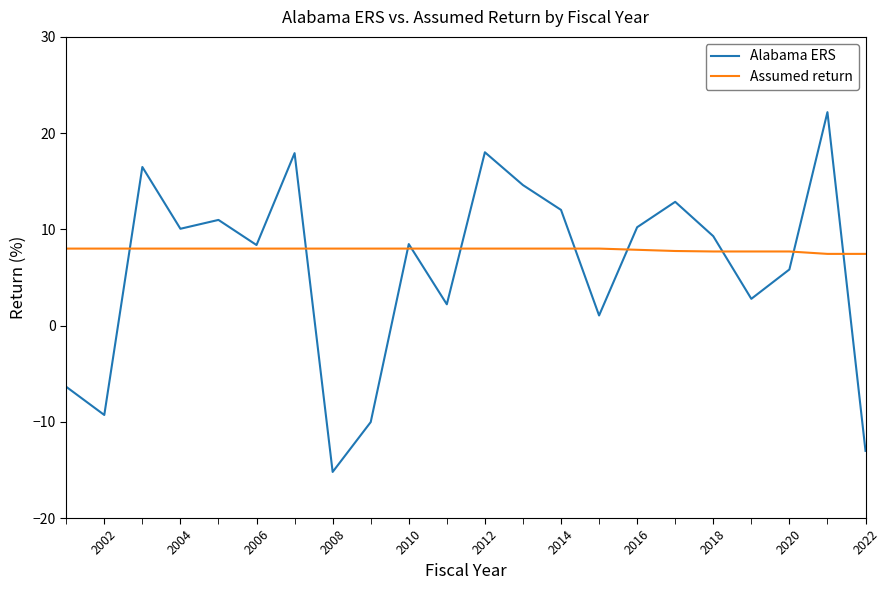

What is the highest value of the Alabama ERS series?

22.2